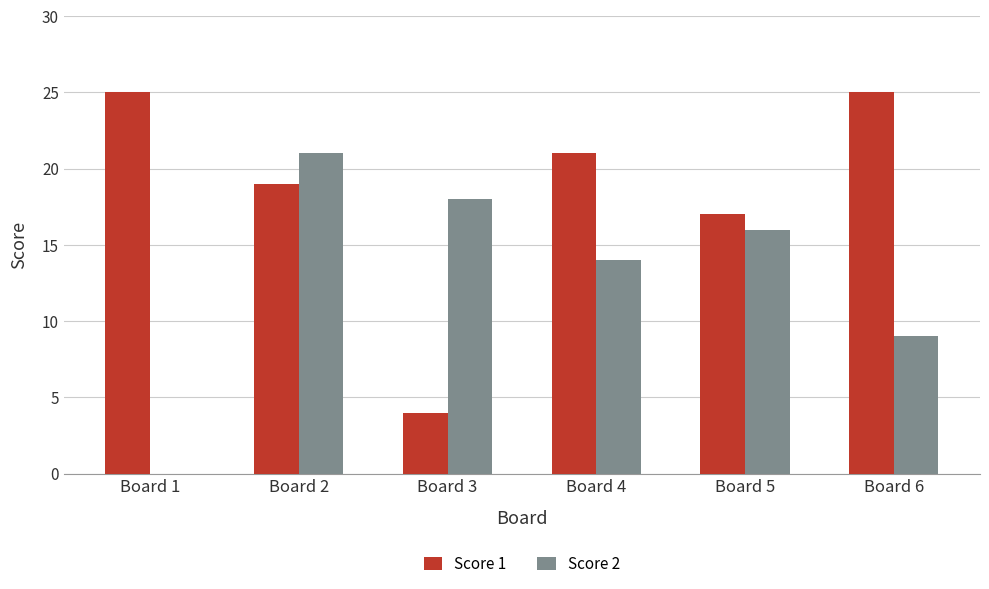

What value does the Score 1 series have at Board 5, to the nearest 5?

15